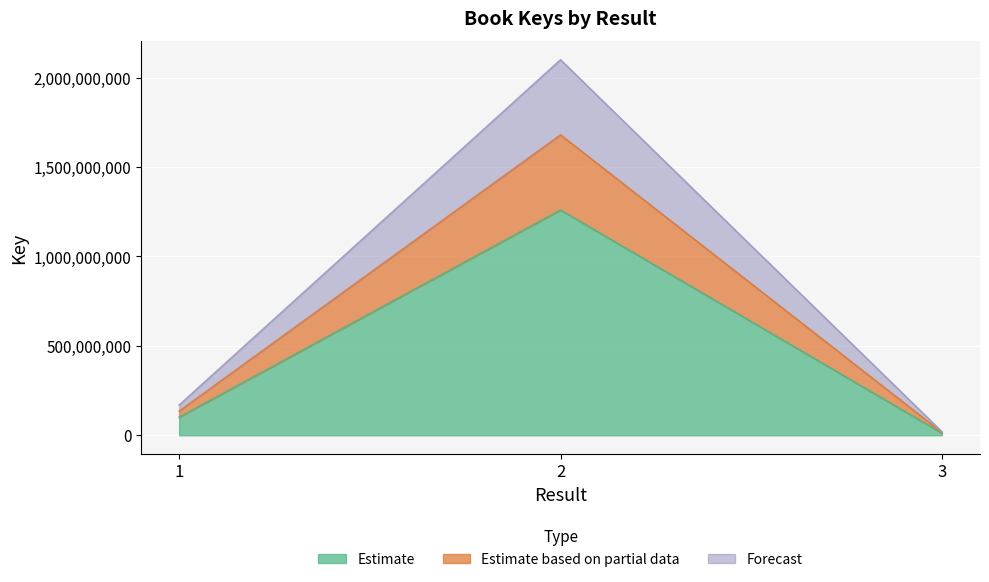

What is the sum of the values at 1 and 3?

113390959.2